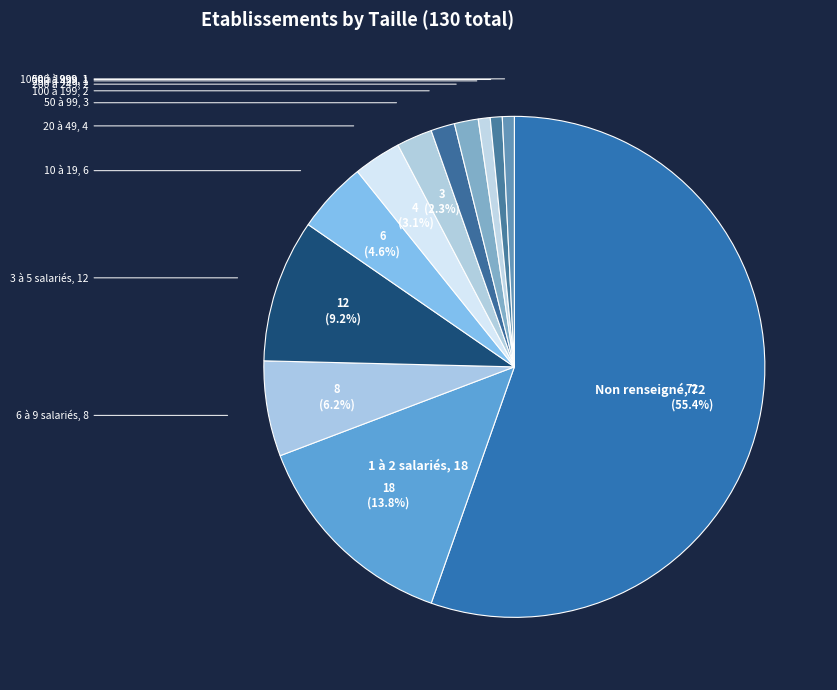

Which has a higher value, 6 à 9 salariés or 100 à 199?

6 à 9 salariés